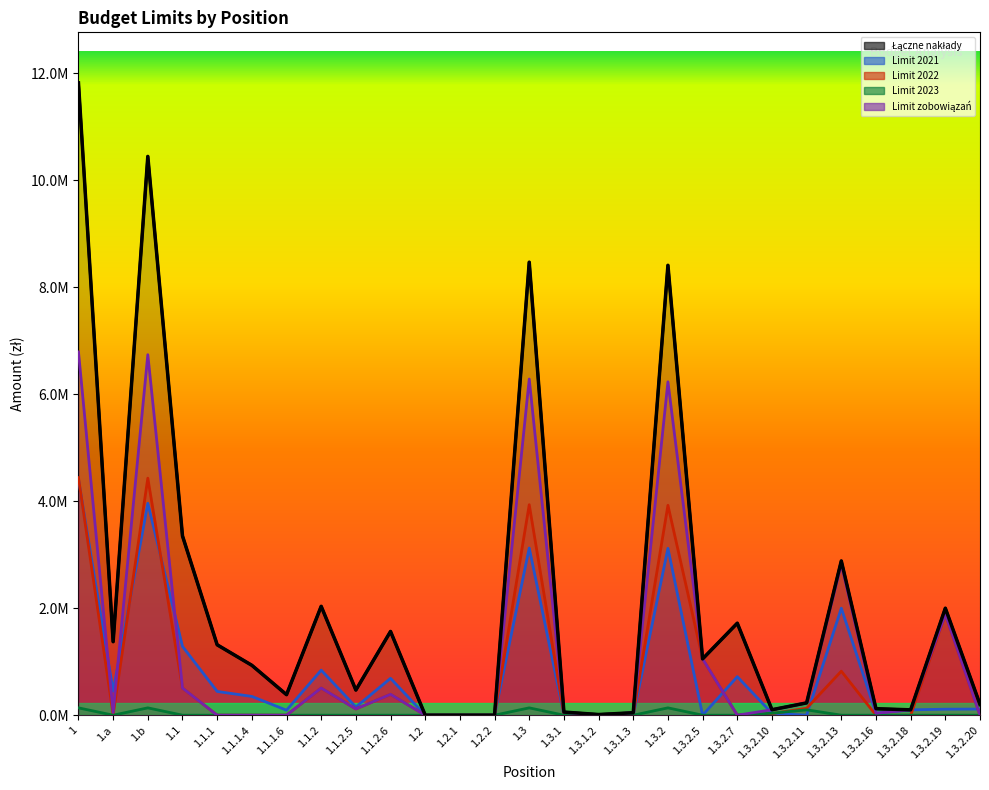

Reading right to left, list all the values displayed in this chart.

Łączne nakłady: 0.2	2.0	0.1	0.1	2.9	0.2	0.1	1.7	1.1	8.4	0.0	0.0	0.1	8.5	0.0	0.0	0.0	1.6	0.5	2.0	0.4	0.9	1.3	3.4	10.4	1.4	11.8
Limit 2021: 0.1	0.1	0.1	0.0	2.0	0.0	0.0	0.7	0.0	3.1	0.0	0.0	0.0	3.1	0.0	0.0	0.0	0.7	0.2	0.8	0.1	0.4	0.4	1.3	4.0	0.5	4.4
Limit 2022: 0.0	1.9	0.0	0.0	0.8	0.1	0.0	0.0	1.1	3.9	0.0	0.0	0.0	3.9	0.0	0.0	0.0	0.4	0.1	0.5	0.0	0.0	0.0	0.5	4.4	0.0	4.4
Limit 2023: 0.0	0.0	0.0	0.0	0.0	0.1	0.0	0.0	0.0	0.1	0.0	0.0	0.0	0.1	0.0	0.0	0.0	0.0	0.0	0.0	0.0	0.0	0.0	0.0	0.1	0.0	0.1
Limit zobowiązań: 0.0	1.9	0.1	0.0	2.8	0.2	0.1	0.0	1.1	6.2	0.0	0.0	0.1	6.3	0.0	0.0	0.0	0.4	0.1	0.5	0.0	0.0	0.0	0.5	6.7	0.1	6.8